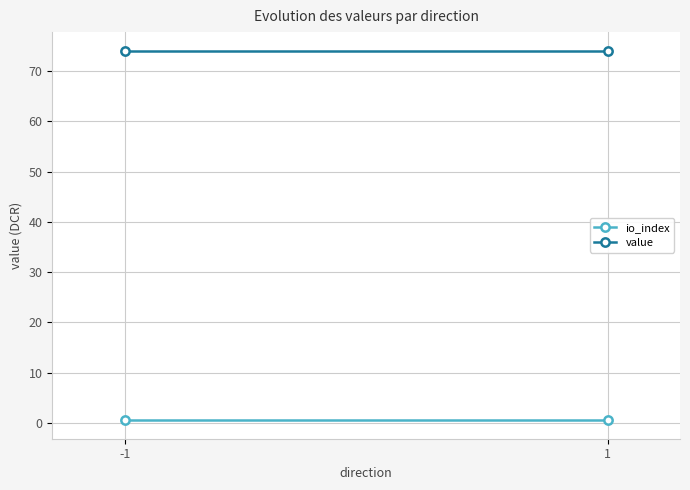

What is the greatest value displayed?

74.1